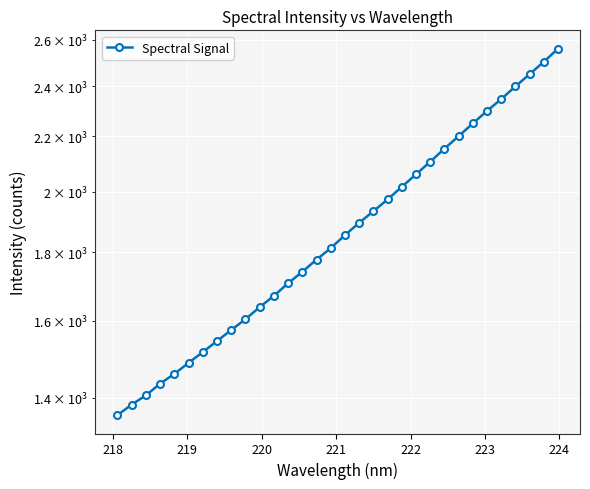

How many values exceed 1854?

16